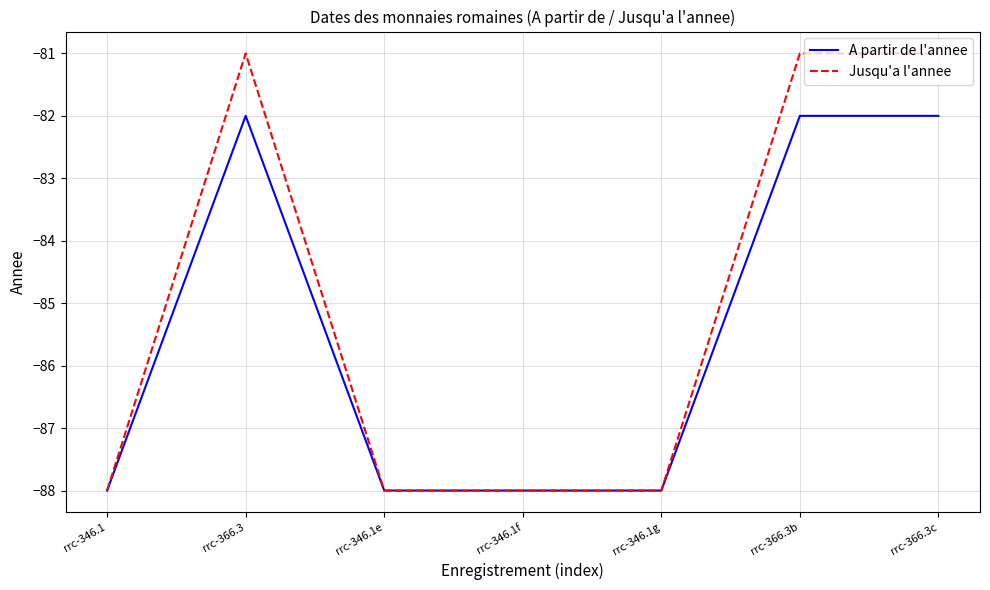

What is the highest value of the Jusqu'a l'annee series?

-81